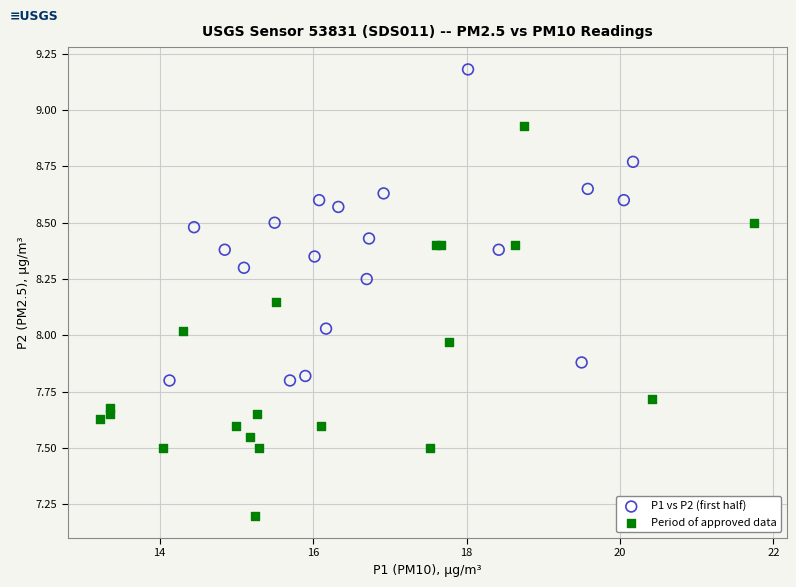

Which series contains the lowest Y value?

Period of approved data